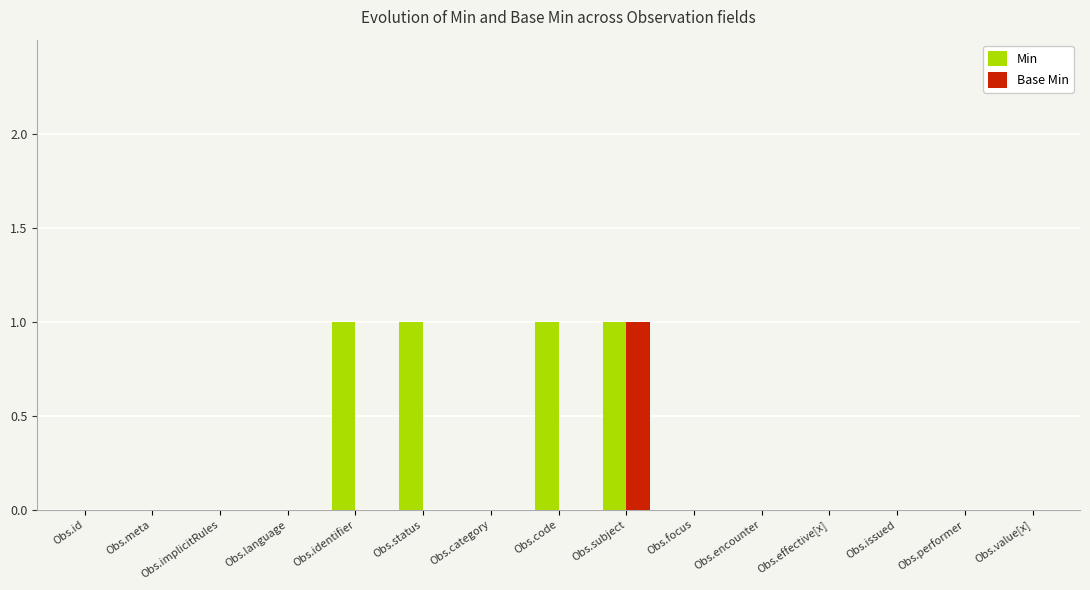

The Base Min series shows -1 at Obs.identifier. True or false?

False